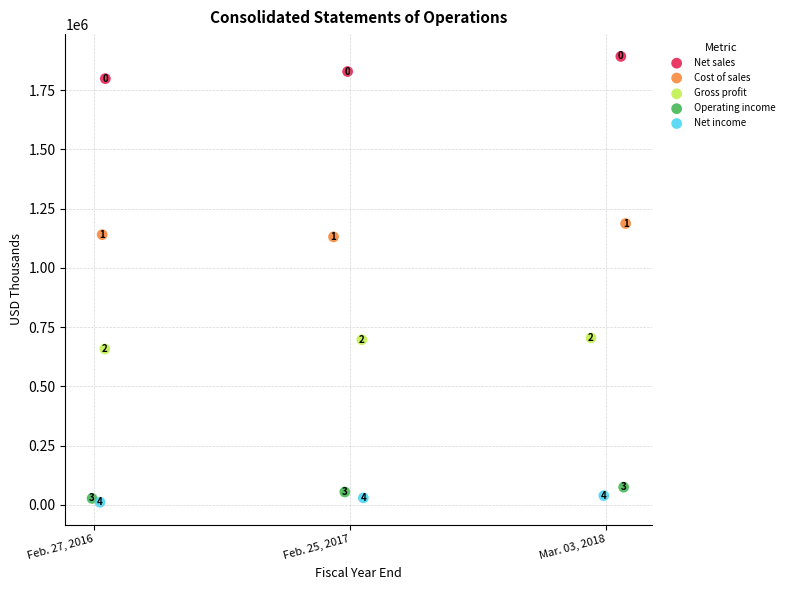

Which series has the widest spread of Y values?

Net sales